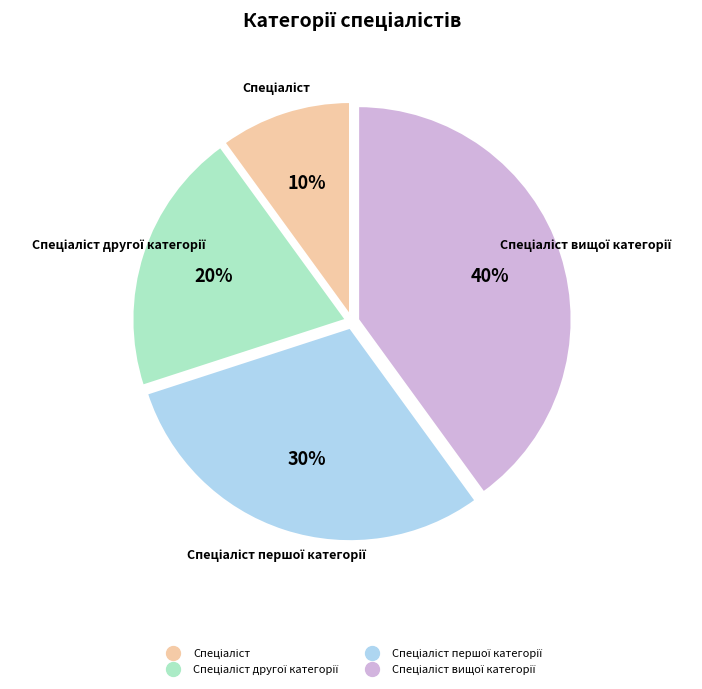

Is there a majority slice in this chart?

No